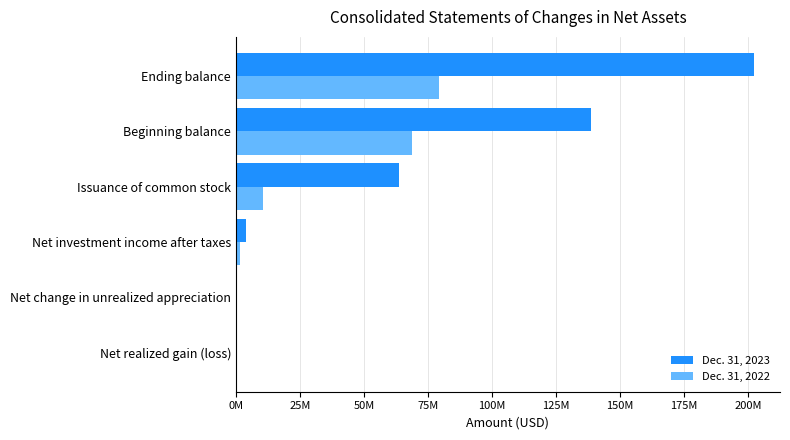

What are all the series names shown in the legend?

Dec. 31, 2023, Dec. 31, 2022